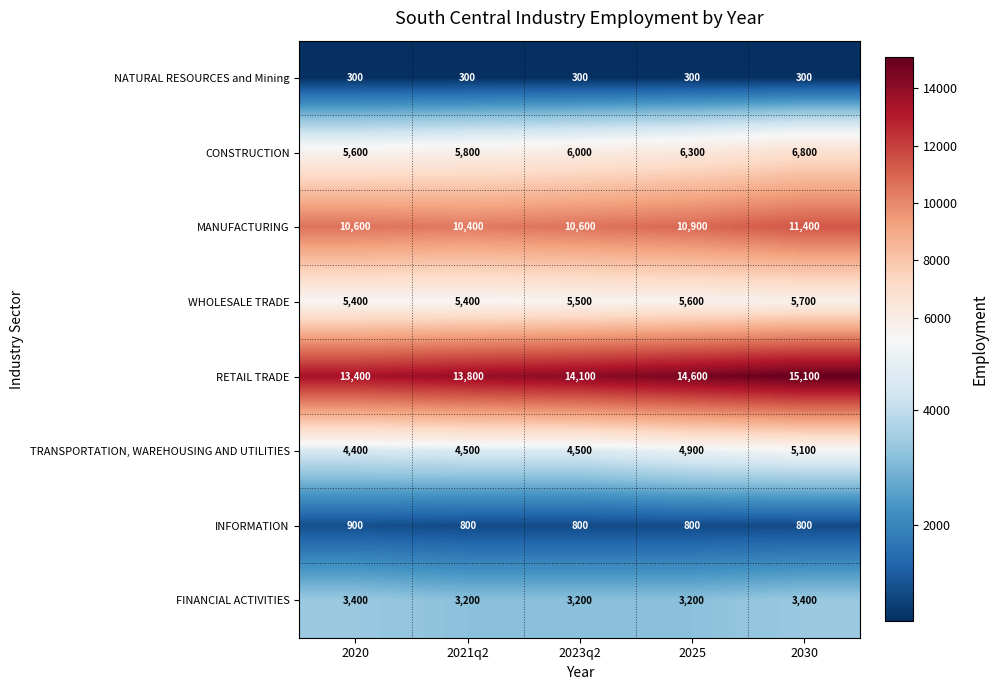

Which series has the largest range (max minus min)?

RETAIL TRADE